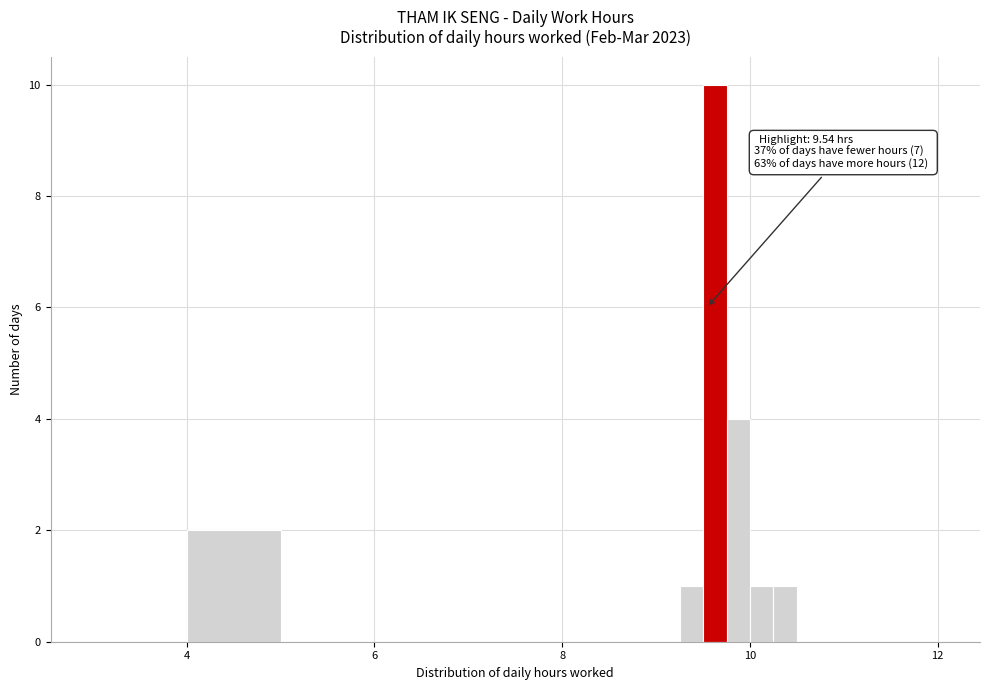

Read against the x-axis, roughly where is the centre of the tallest bar?

9.6